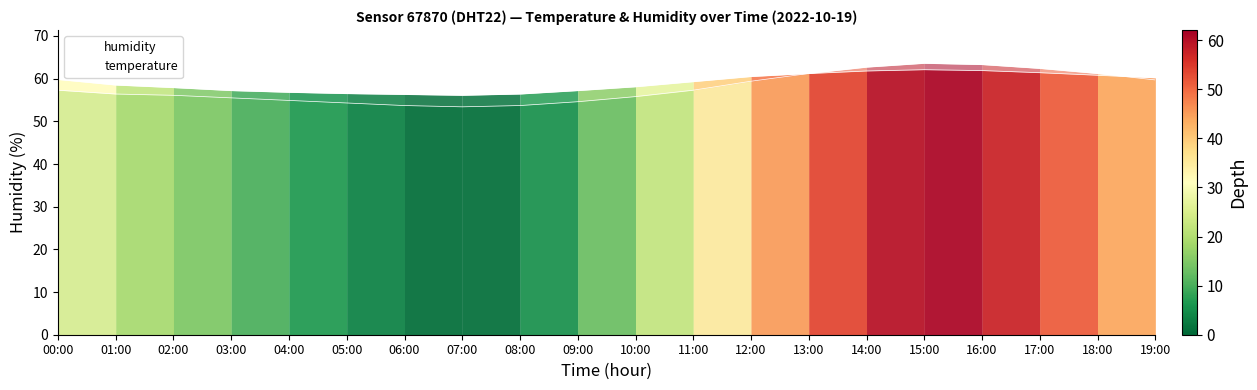

What is the difference between the humidity values at 05:00 and 18:00?

4.3